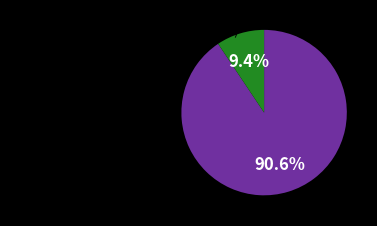

How many segments does this pie chart have?

2